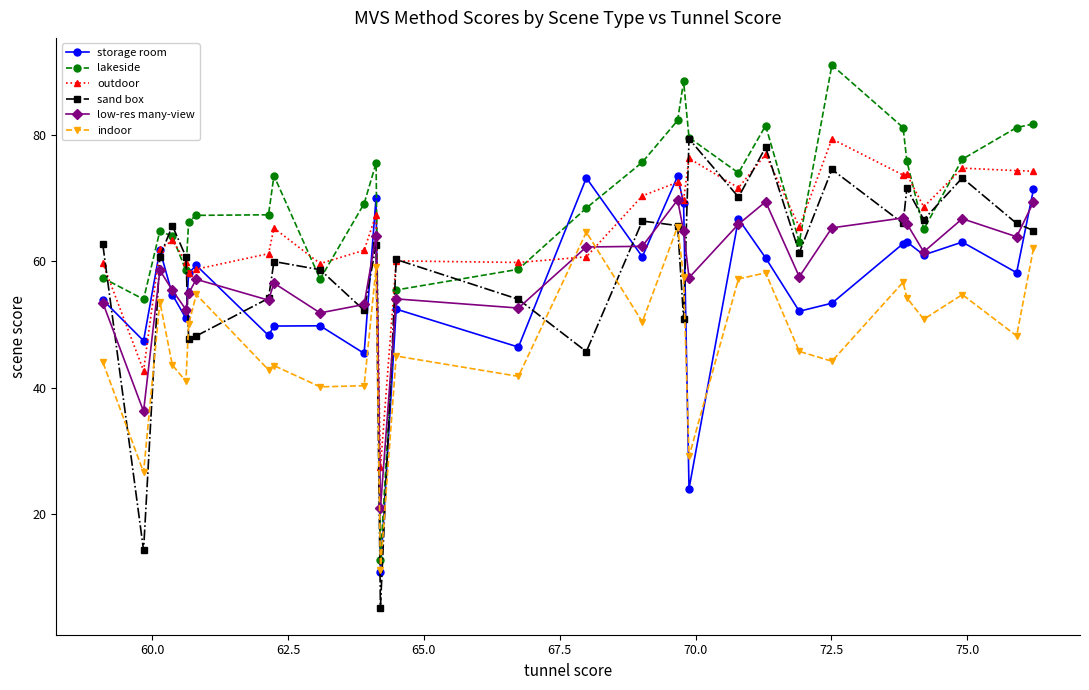

True or false: indoor and lakeside cross at least once.

False